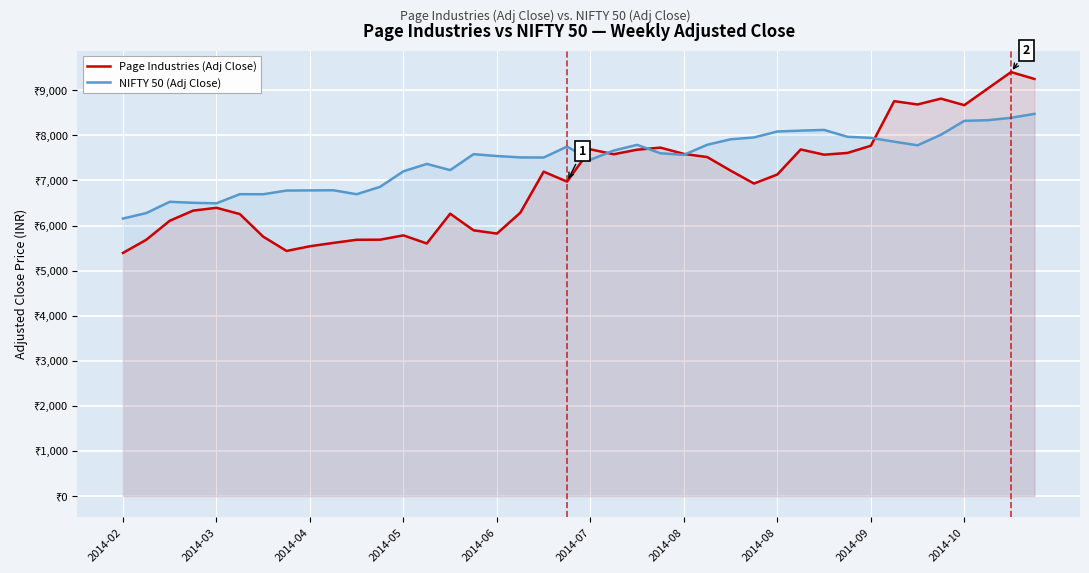

What are all the series names shown in the legend?

Page Industries (Adj Close), NIFTY 50 (Adj Close)